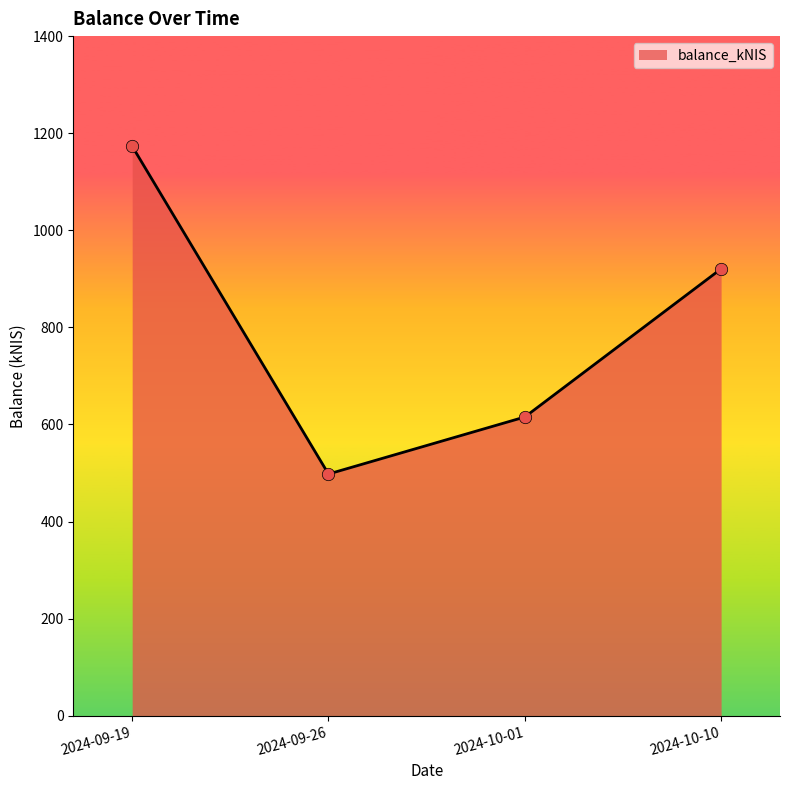

What is the ratio of the value at 2024-09-19 to the value at 2024-10-10?

1.3